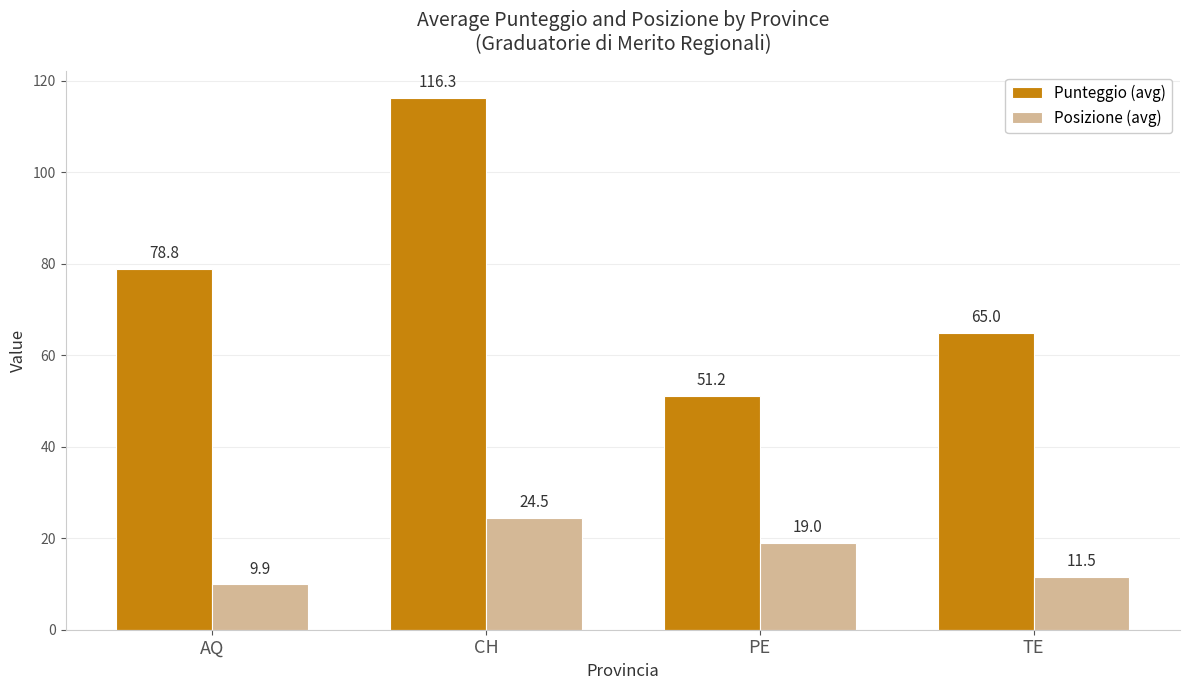

Which series has the largest total across all categories?

Punteggio (avg)